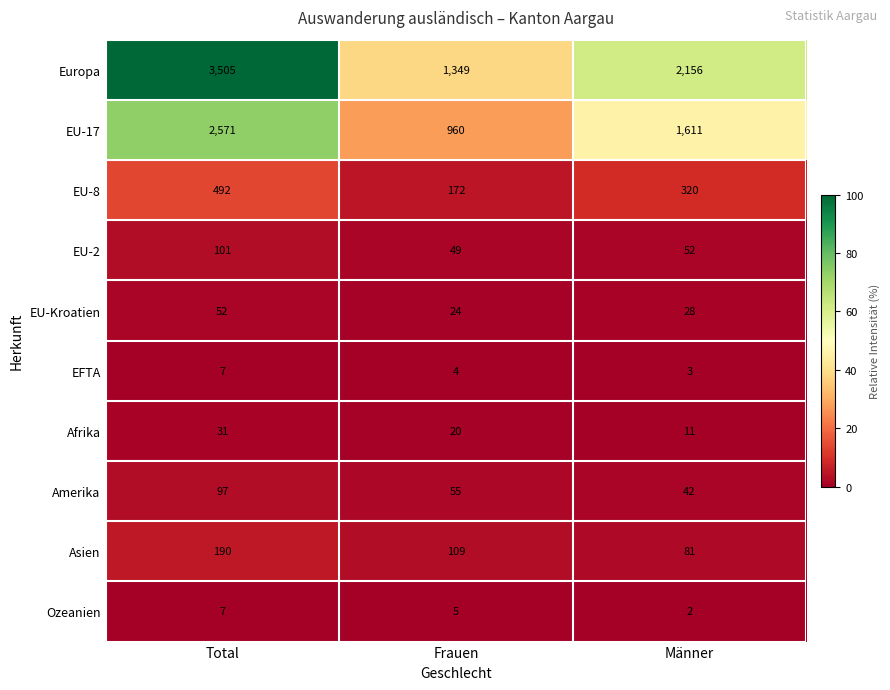

Is the value of Ozeanien at Männer greater than the value of EFTA at Total?

No